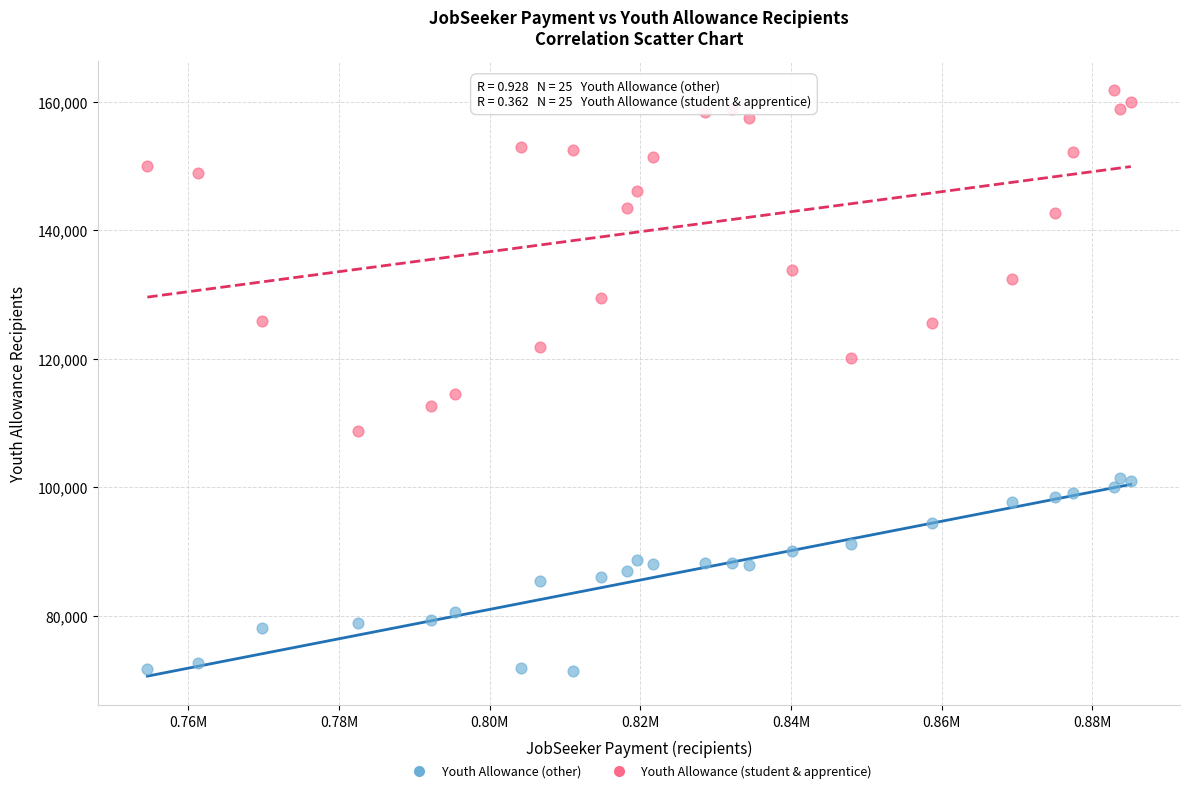

In the Youth Allowance (student & apprentice) series, what Y value is closest to 135330?

133860